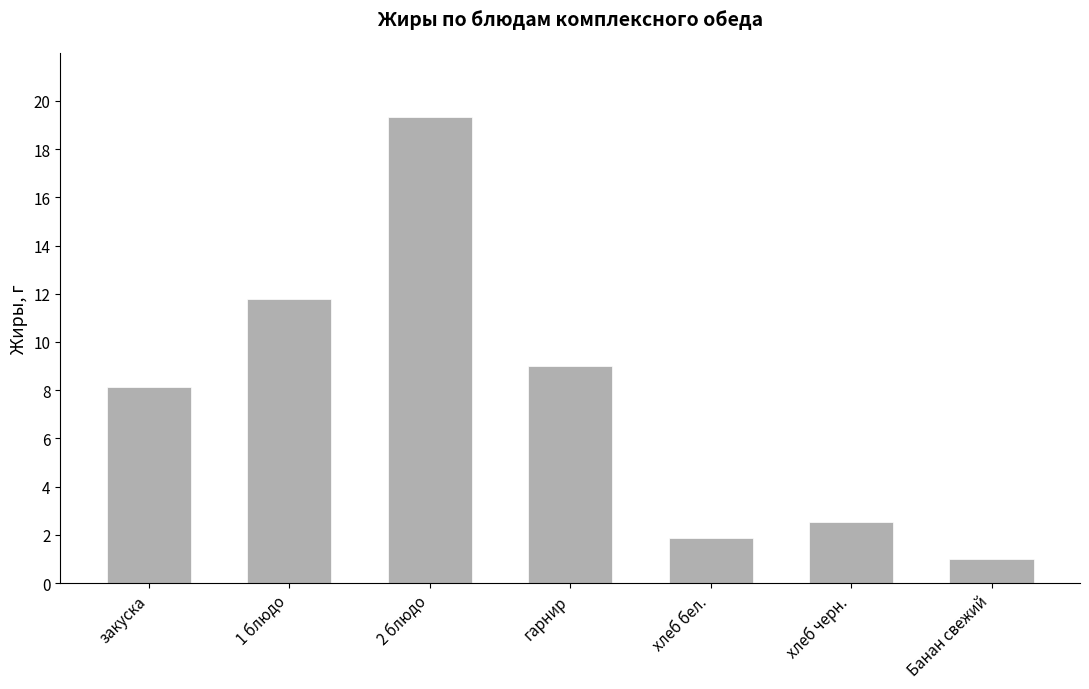

What is the minimum value shown in the chart?

1.0